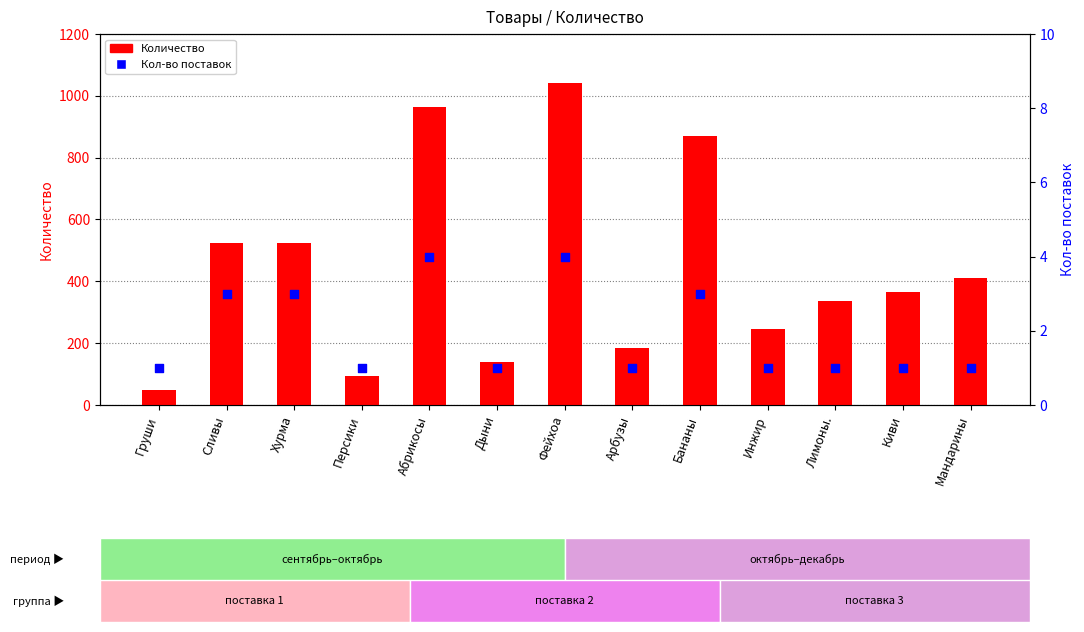

What are all the series names shown in the legend?

Количество, Кол-во поставок